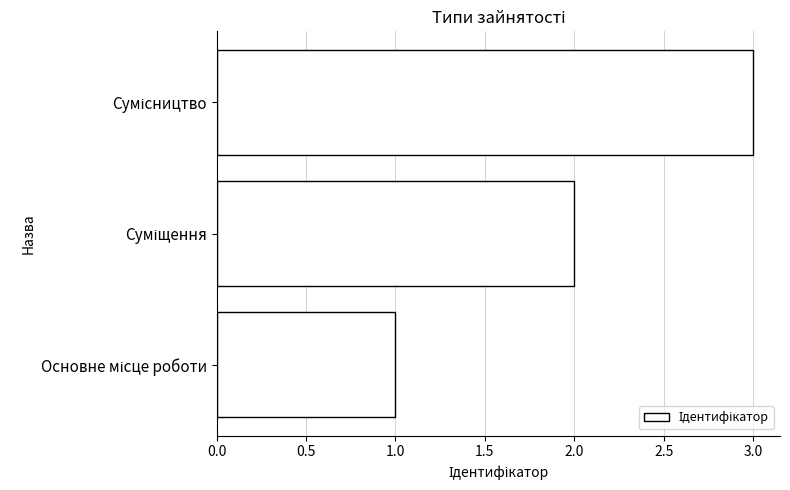

What is the greatest value displayed?

3